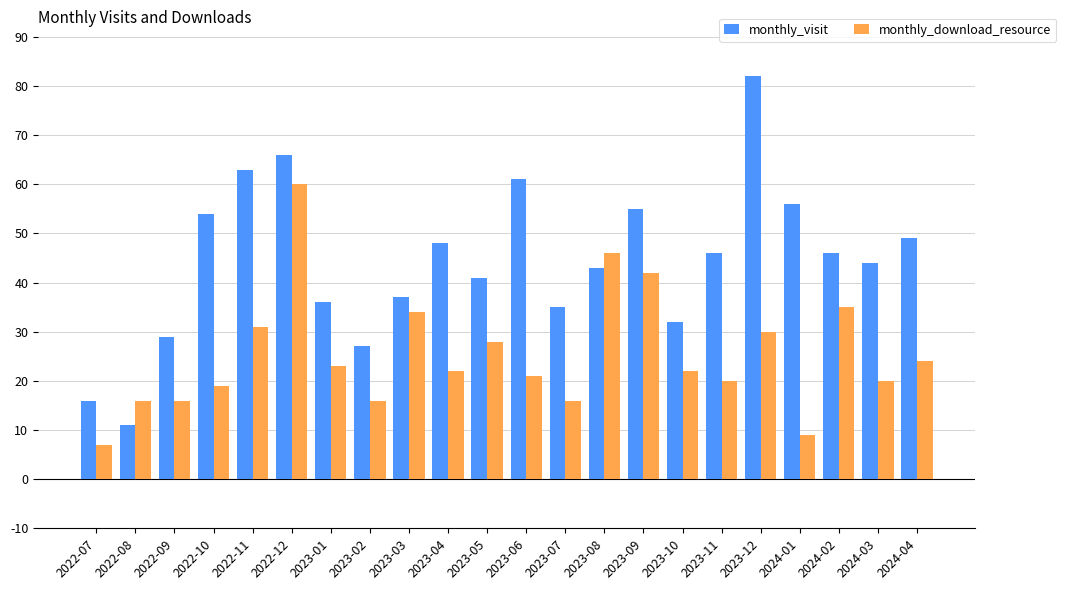

What is the sum of all monthly_download_resource values?

557